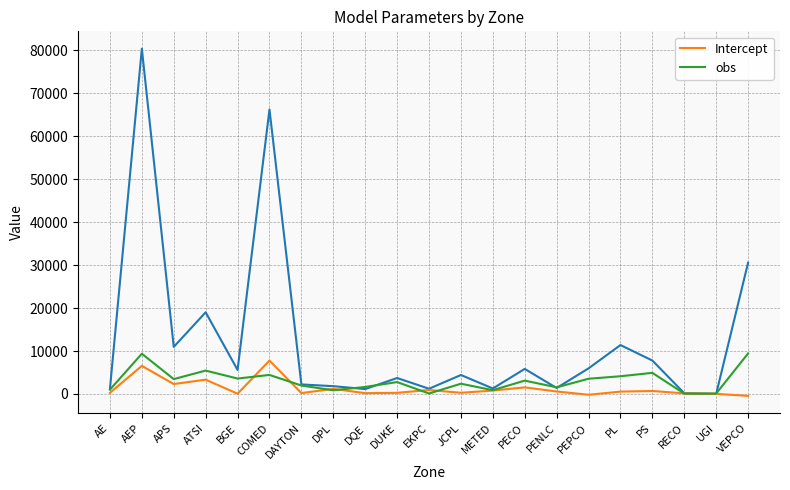

What is the label of the 7th point from the right?

PENLC